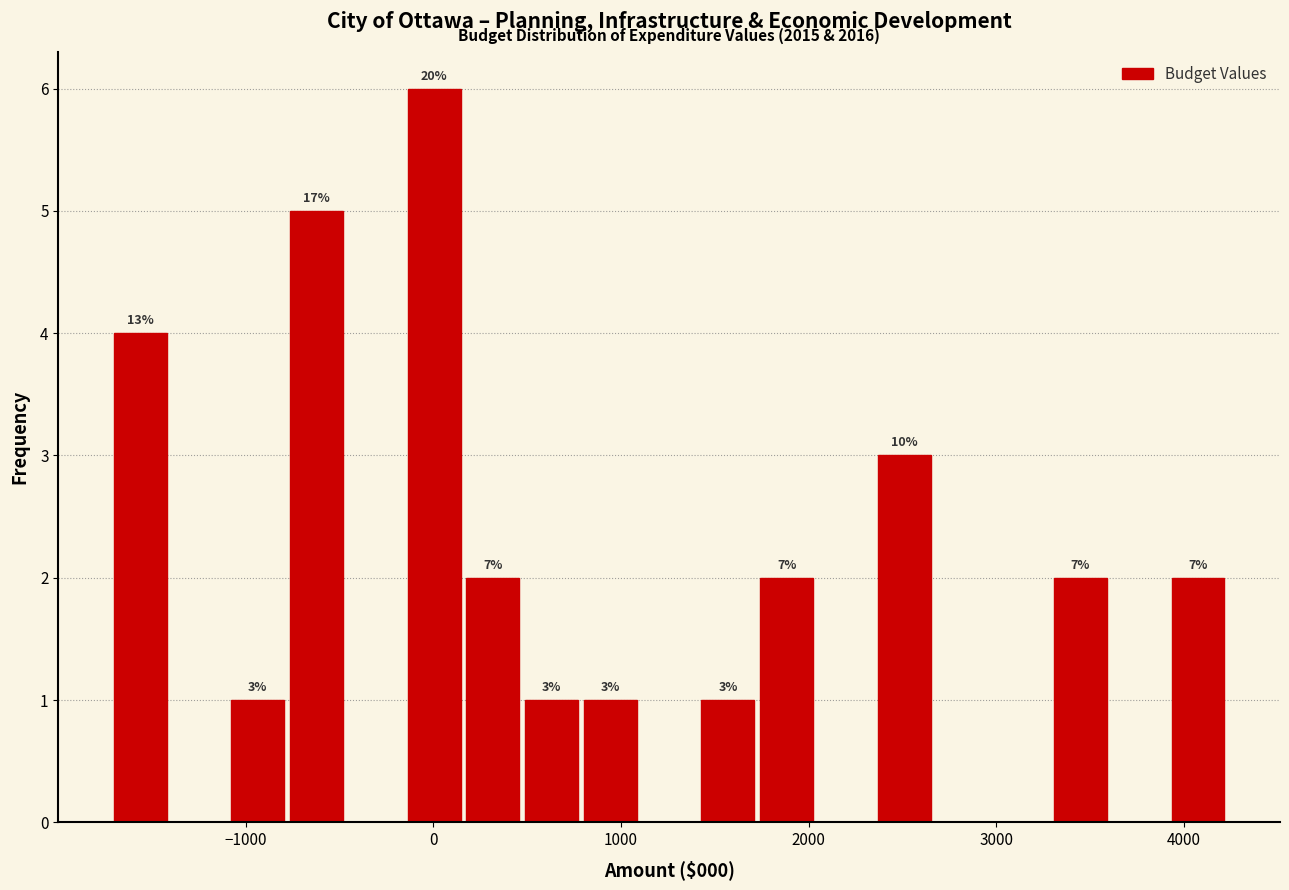

Read against the x-axis, roughly where is the centre of the tallest bar?

0